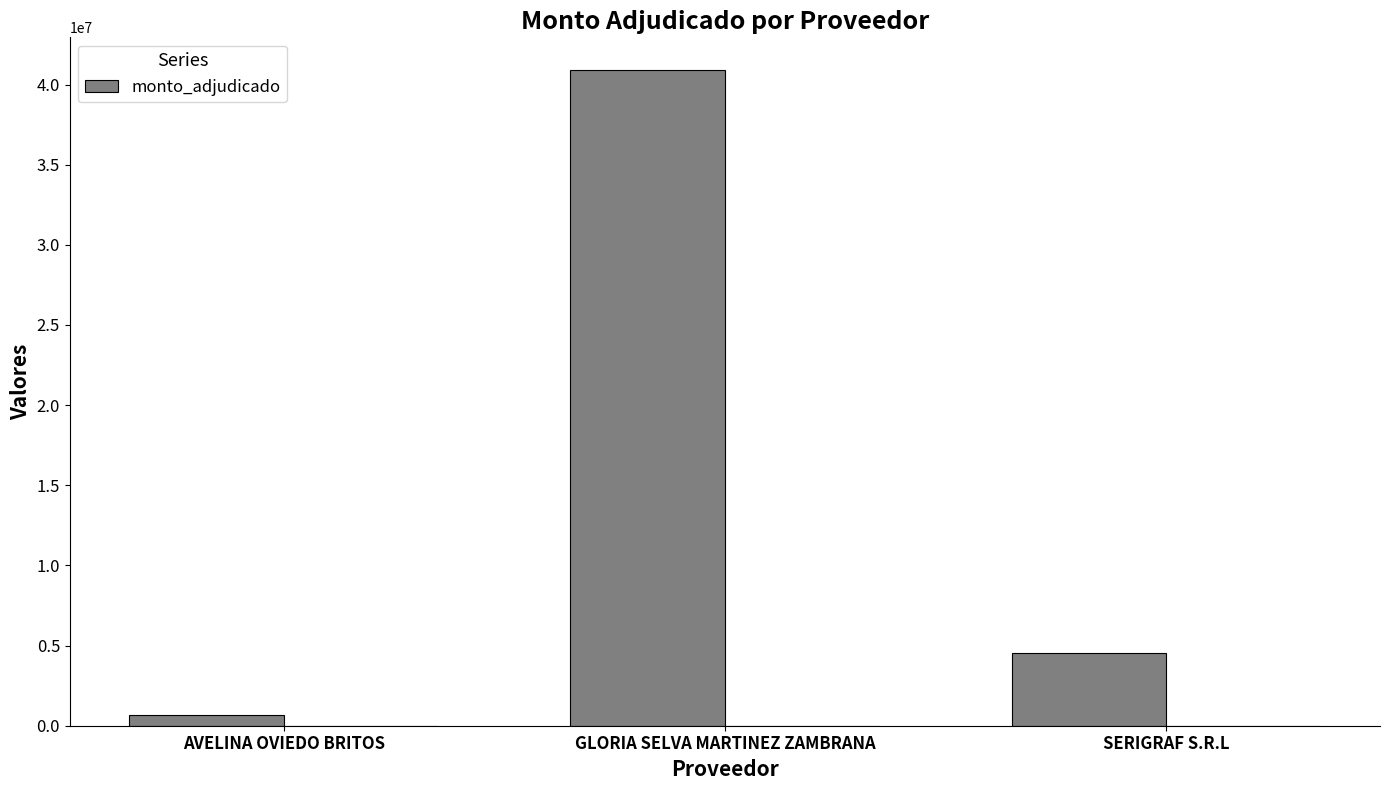

List the labels in order of value, largest first.

GLORIA SELVA MARTINEZ ZAMBRANA, SERIGRAF S.R.L, AVELINA OVIEDO BRITOS